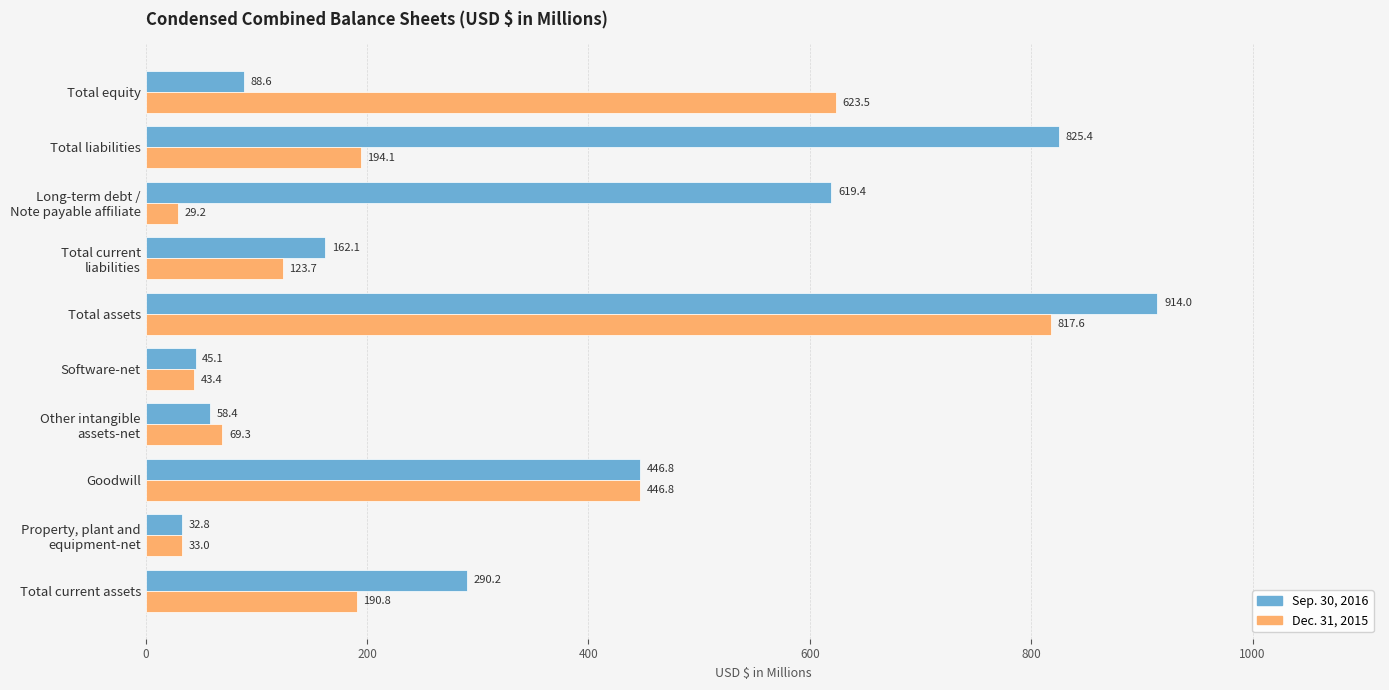

At which label does Dec. 31, 2015 reach its minimum?

Long-term debt /
Note payable affiliate